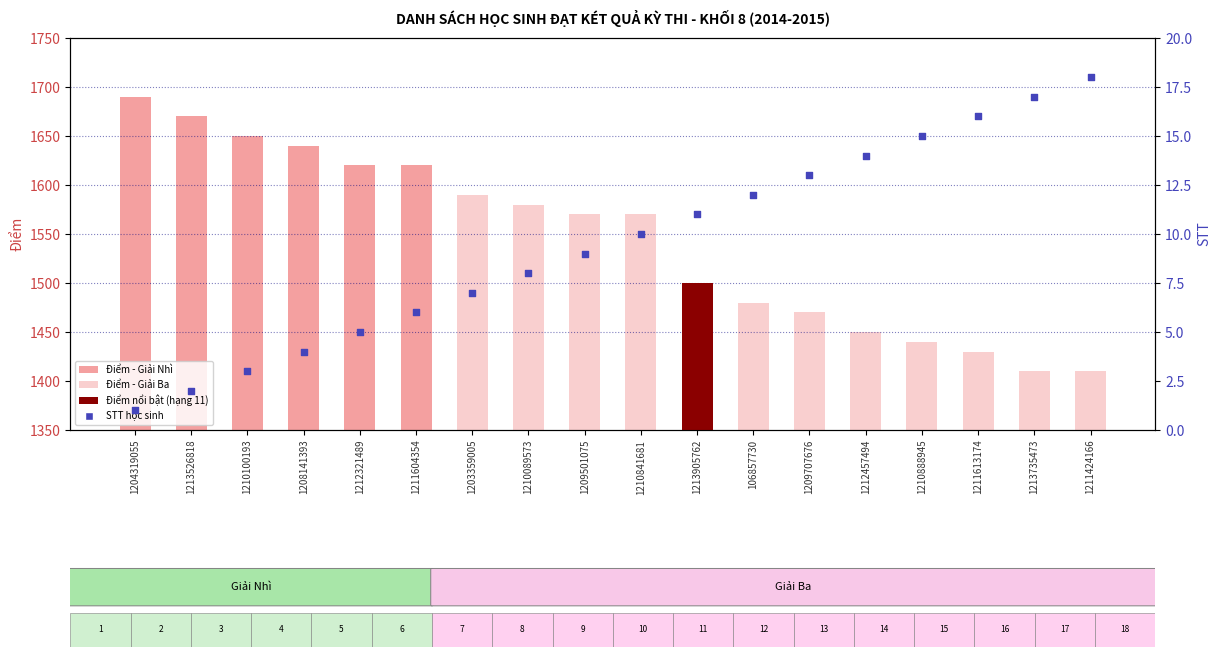

Which series has the largest total across all categories?

Điểm